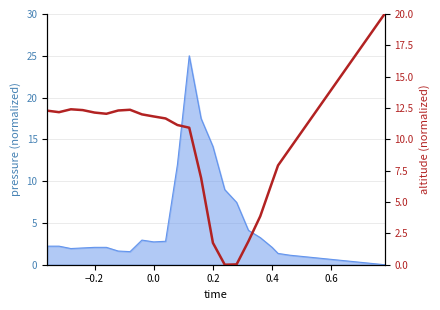

How many interior local valleys (lower than both neighbors) does the data have?

3